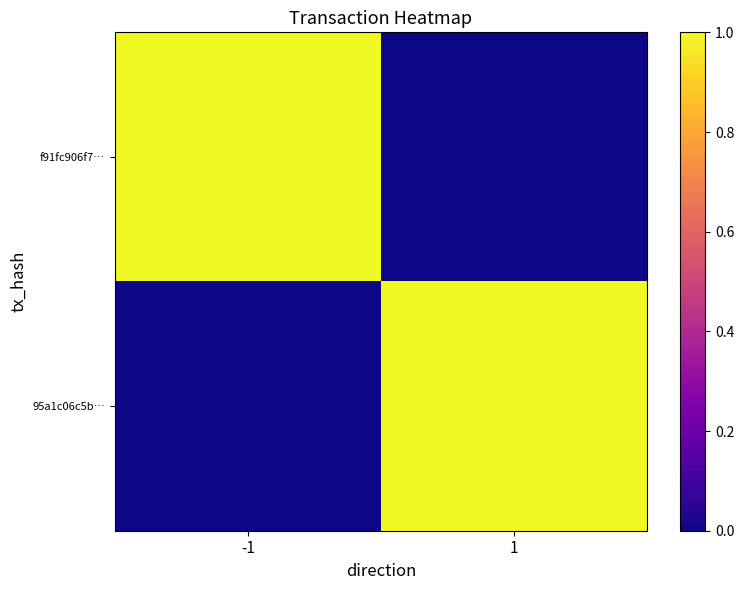

Reading right to left, what are all the values shown in this chart?

f91fc906f7…: 1=0.0	-1=1.0
95a1c06c5b…: 1=1.0	-1=0.0